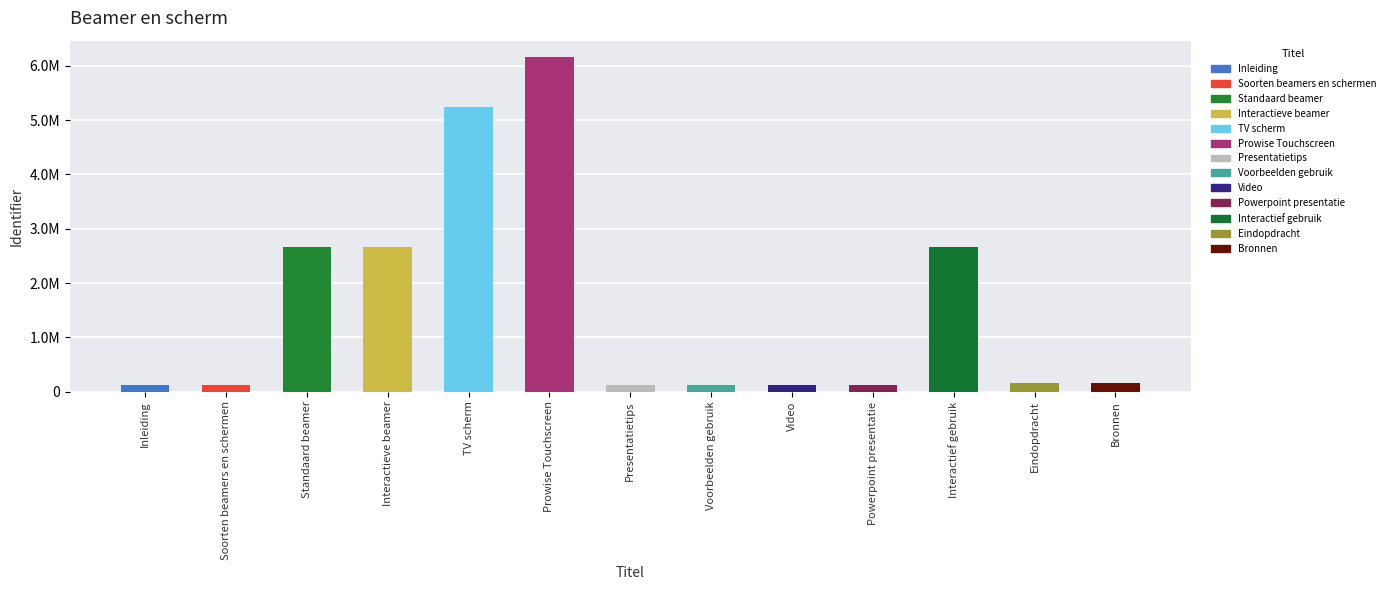

Are the bars horizontal?

No